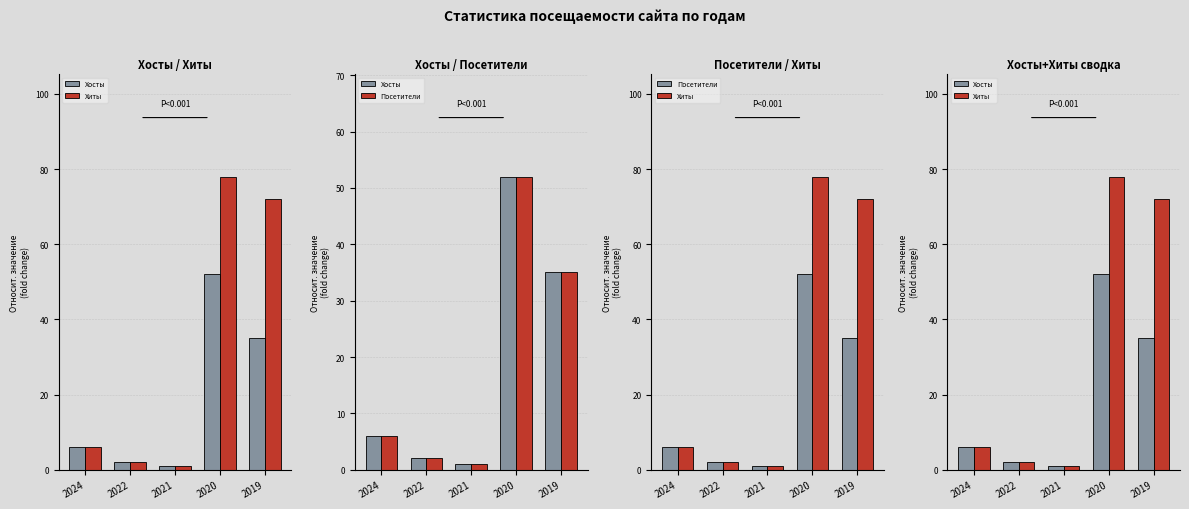

Where does the Хиты series first go above 6?

2020